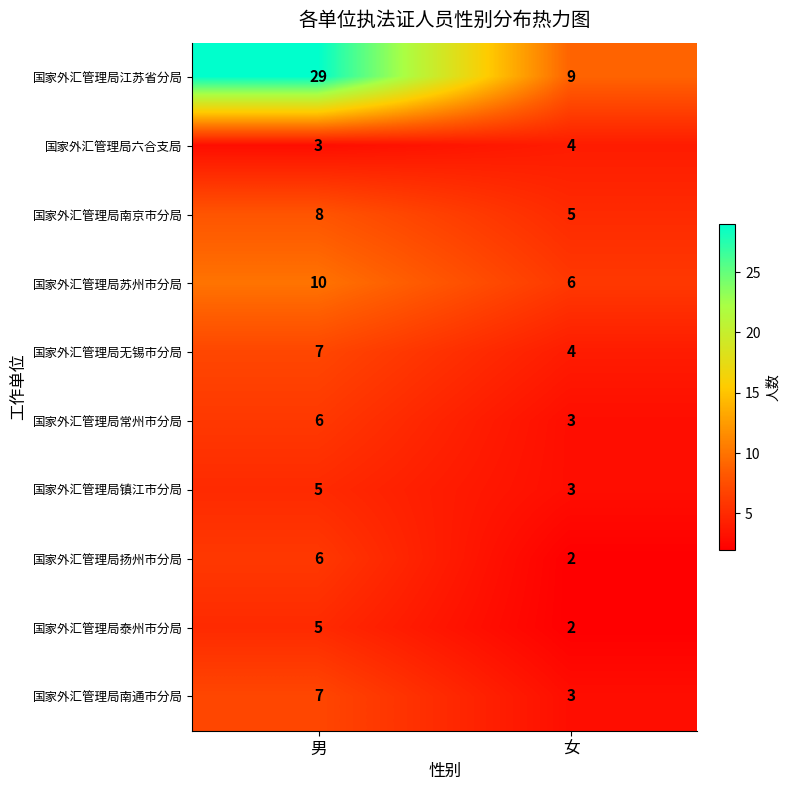

The value of 国家外汇管理局扬州市分局 at 男 is 9. True or false?

False